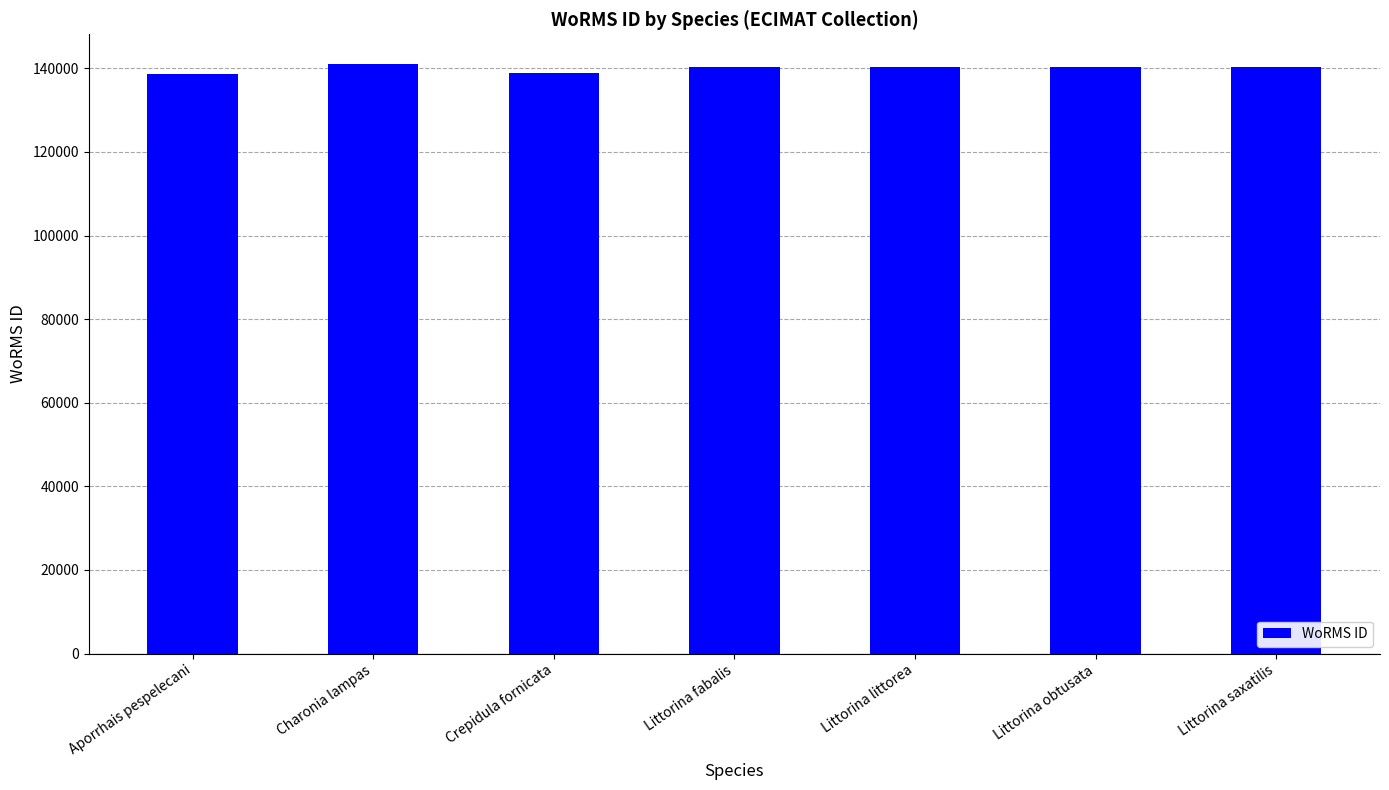

What is the sum of all values?

979874